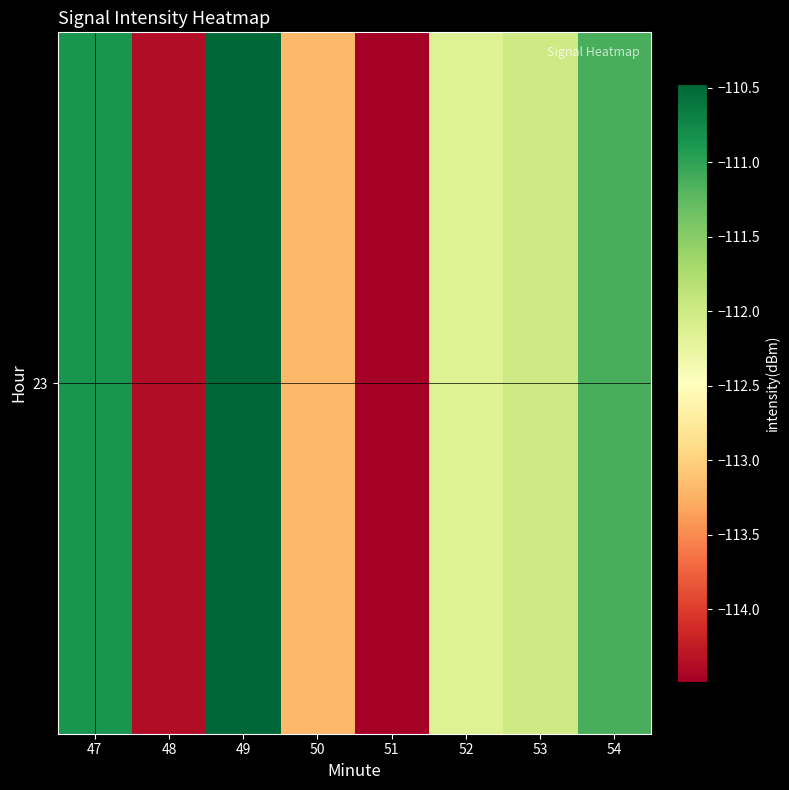

Which has a higher value, 53 or 52?

53